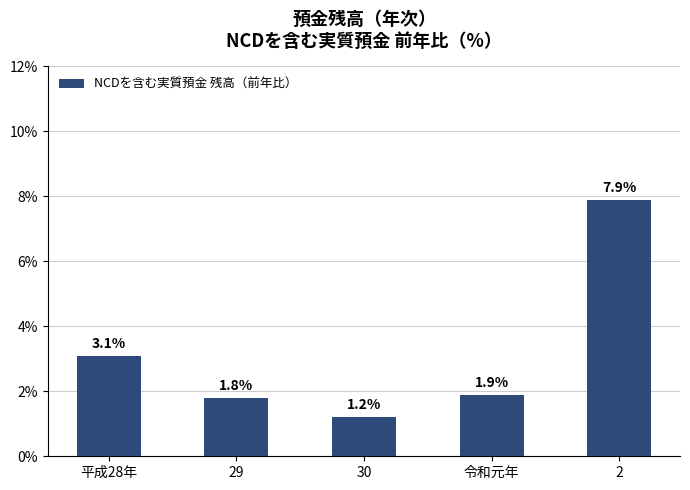

How many bars are there in total?

5